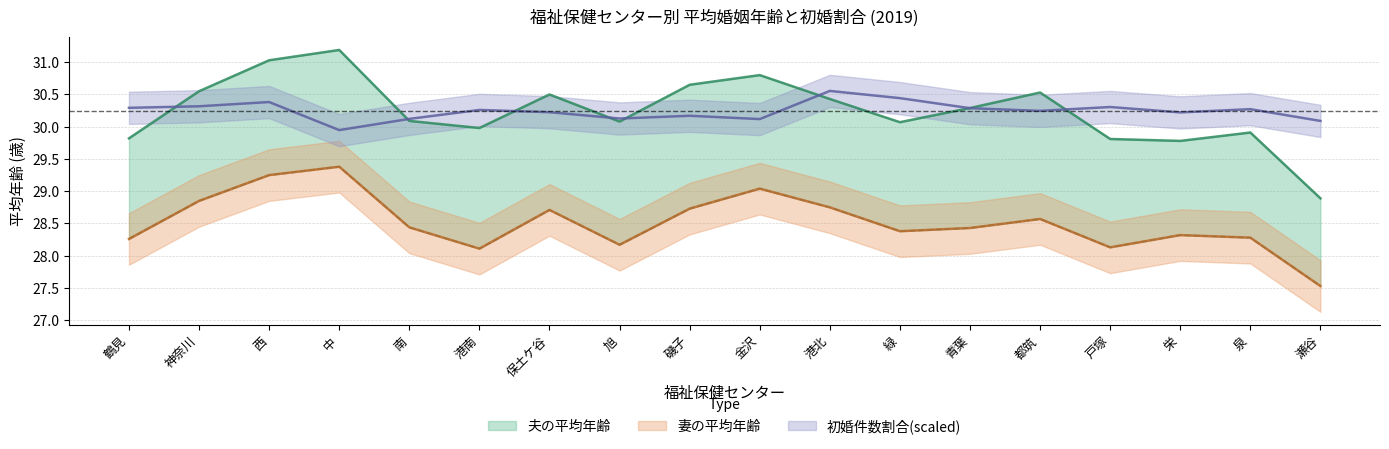

Reading left to right, transcribe all the data shown in this chart.

夫の平均年齢: 29.8	30.6	31.0	31.2	30.1	30.0	30.5	30.1	30.6	30.8	30.4	30.1	30.3	30.5	29.8	29.8	29.9	28.9
妻の平均年齢: 28.3	28.9	29.2	29.4	28.4	28.1	28.7	28.2	28.7	29.0	28.8	28.4	28.4	28.6	28.1	28.3	28.3	27.5
初婚件数割合: 30.3	30.3	30.4	29.9	30.1	30.3	30.2	30.1	30.2	30.1	30.6	30.4	30.3	30.2	30.3	30.2	30.3	30.1